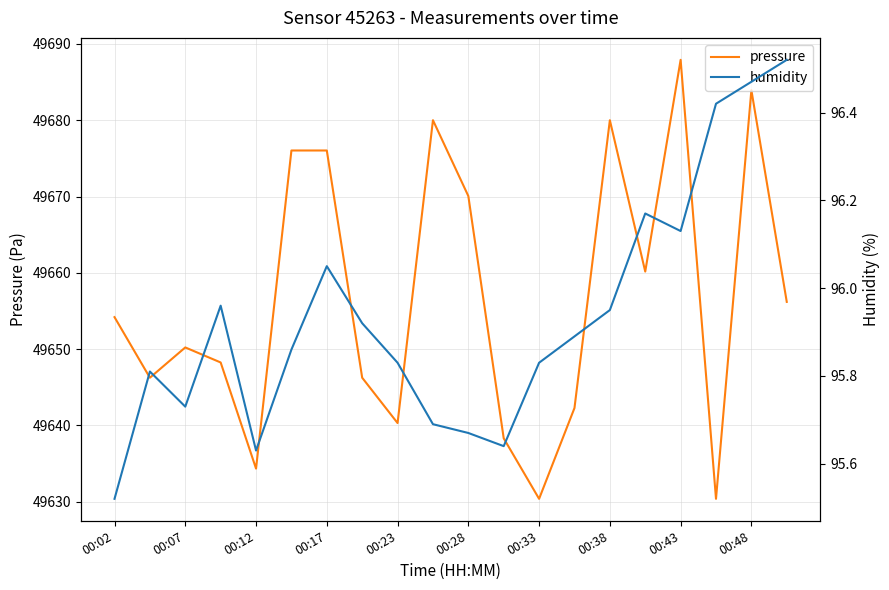

True or false: pressure and humidity intersect in this chart.

False